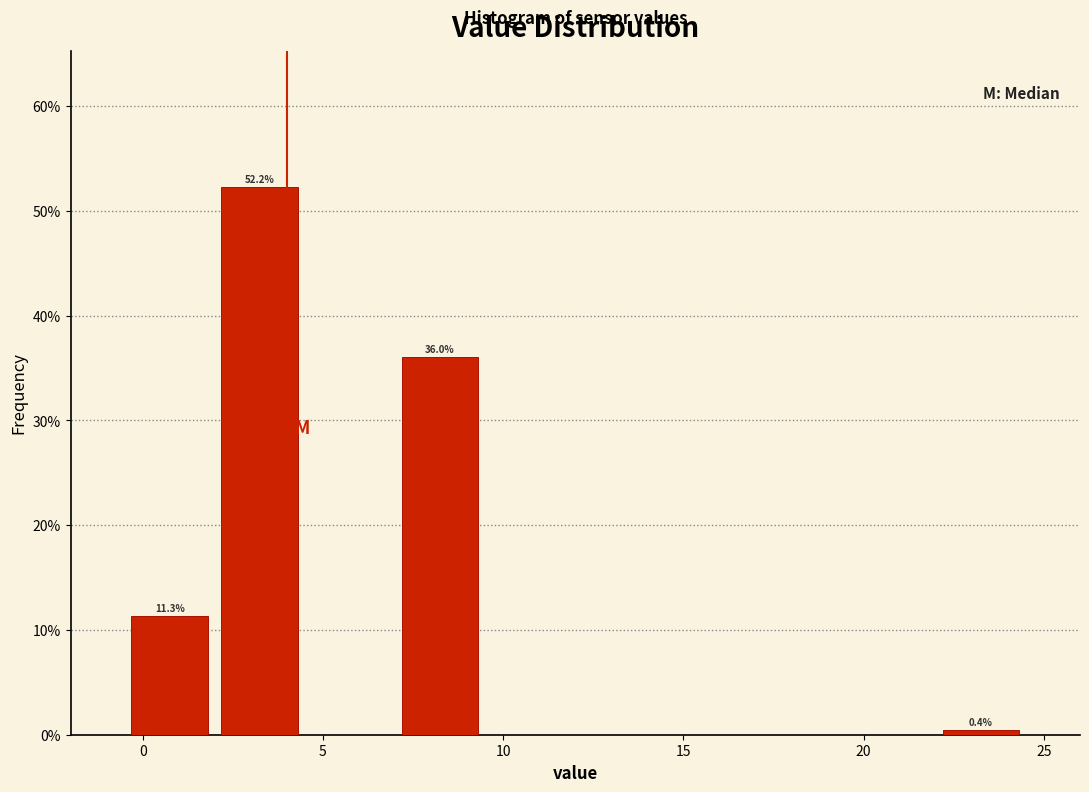

Which range on the x-axis has the tallest bar?

2.0 to 4.5